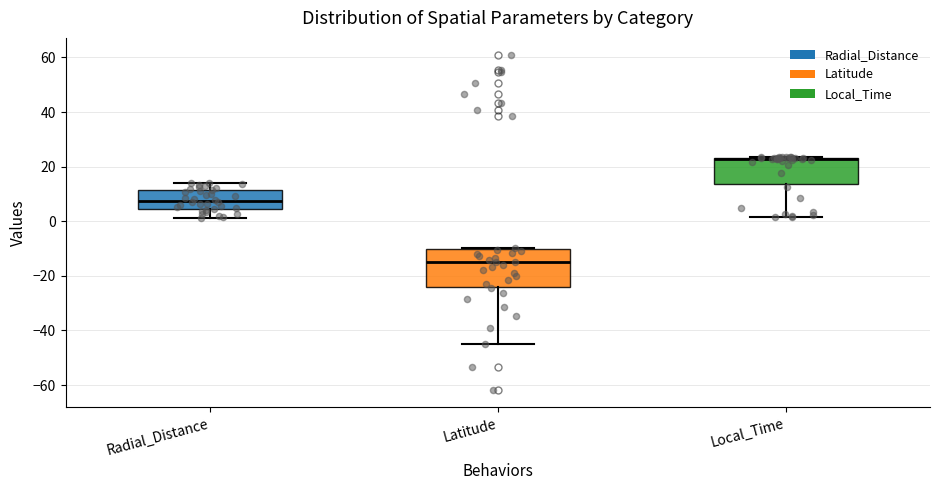

Where does the upper whisker of the box for Radial_Distance end on the y-axis? The values are not printed on the chart, so give them approximately, as read against the axis.

14